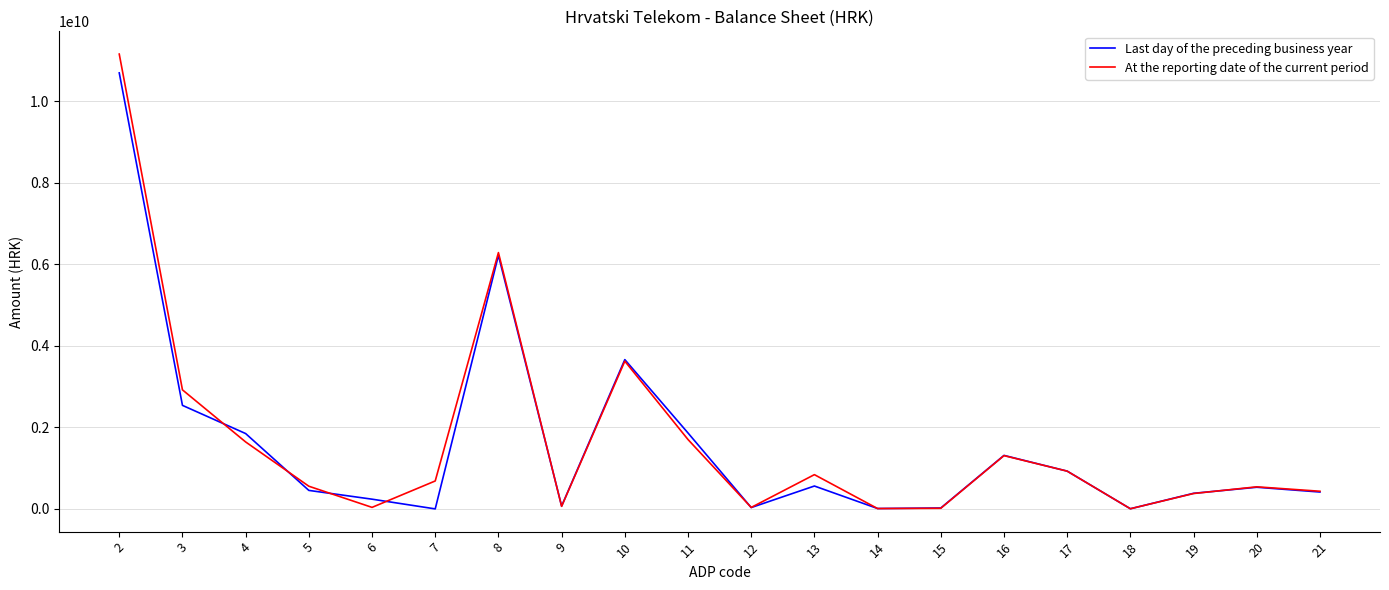

At how many categories does at least one series exceed 3545818788?

3